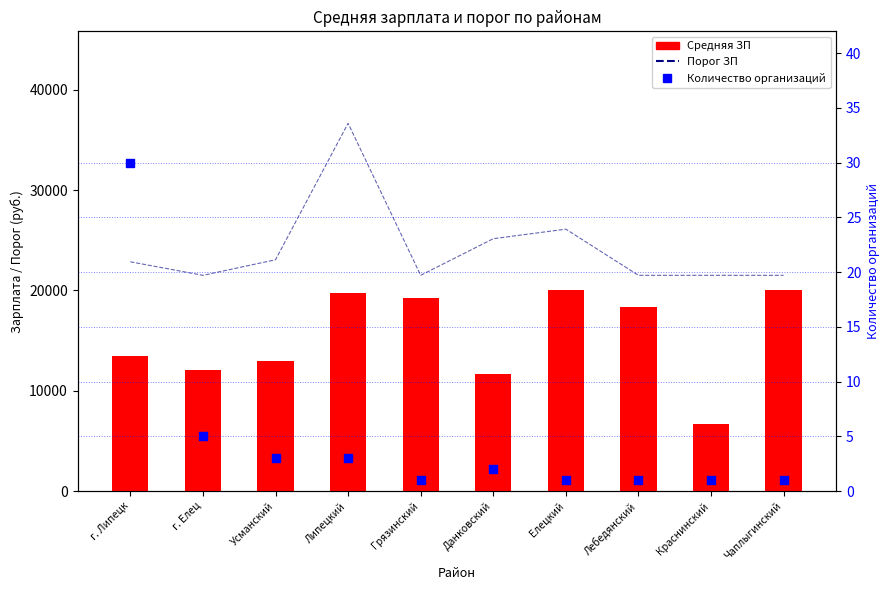

Which series has the largest total across all categories?

Средняя ЗП